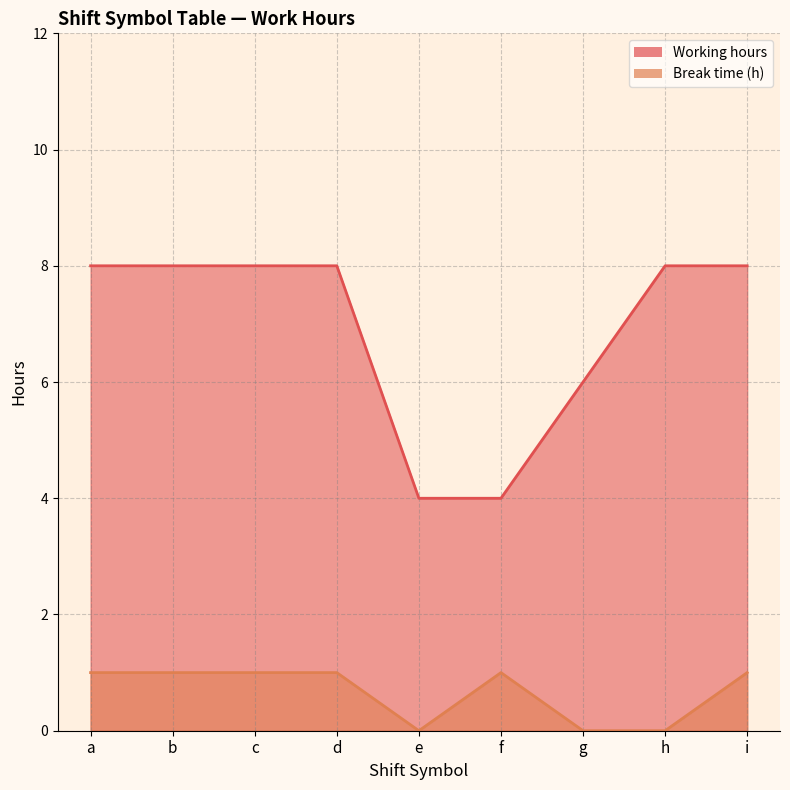

What is the maximum value for Working hours?

8.0